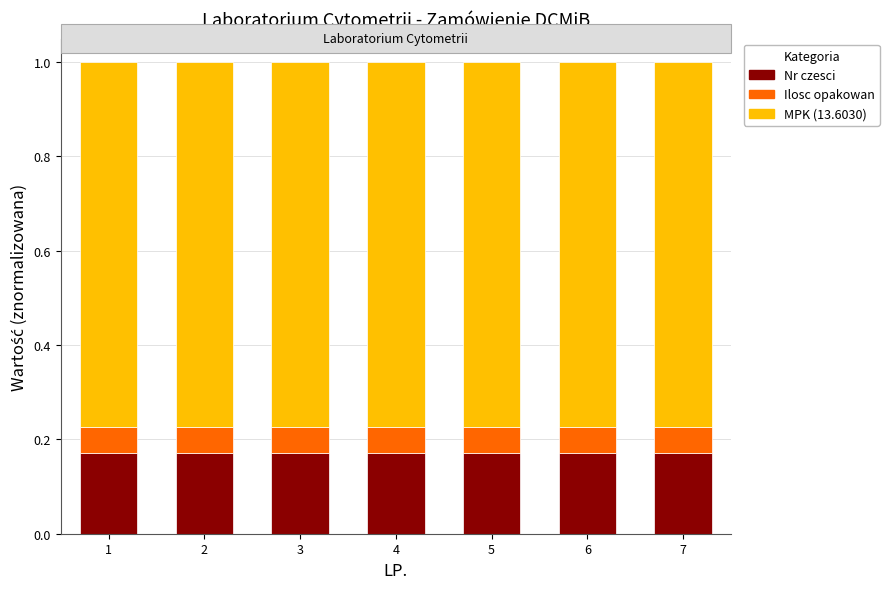

What is the total value across all series at 6?

1.0